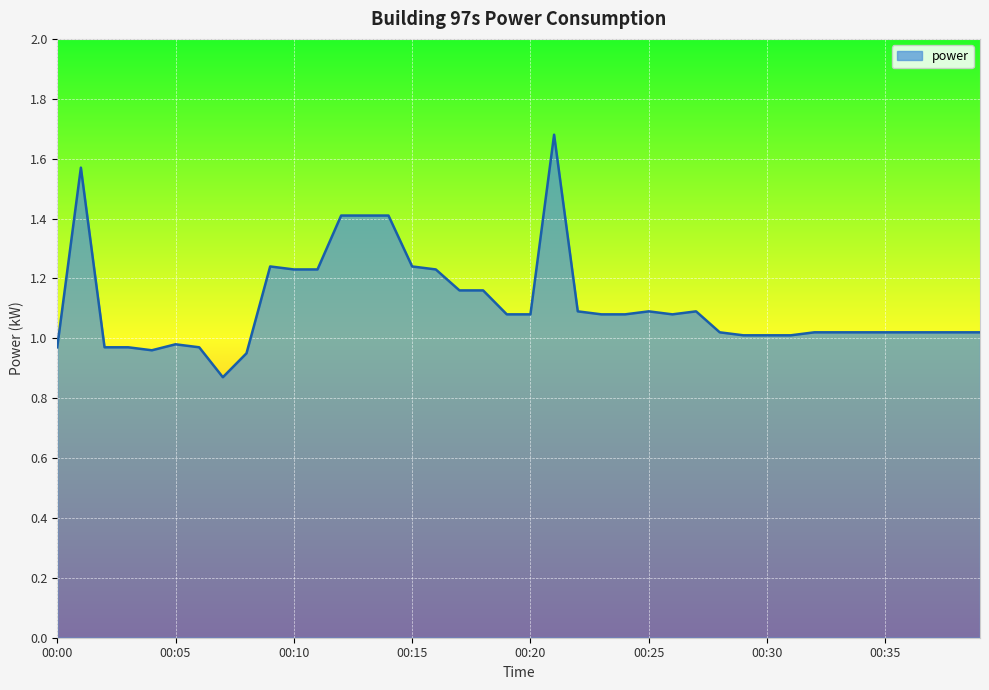

What is the difference between the maximum and minimum values?

0.8